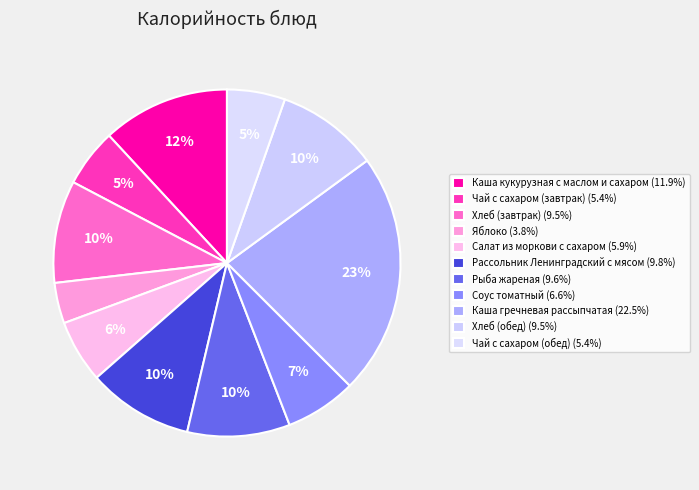

Count the number of slices in the pie.

11